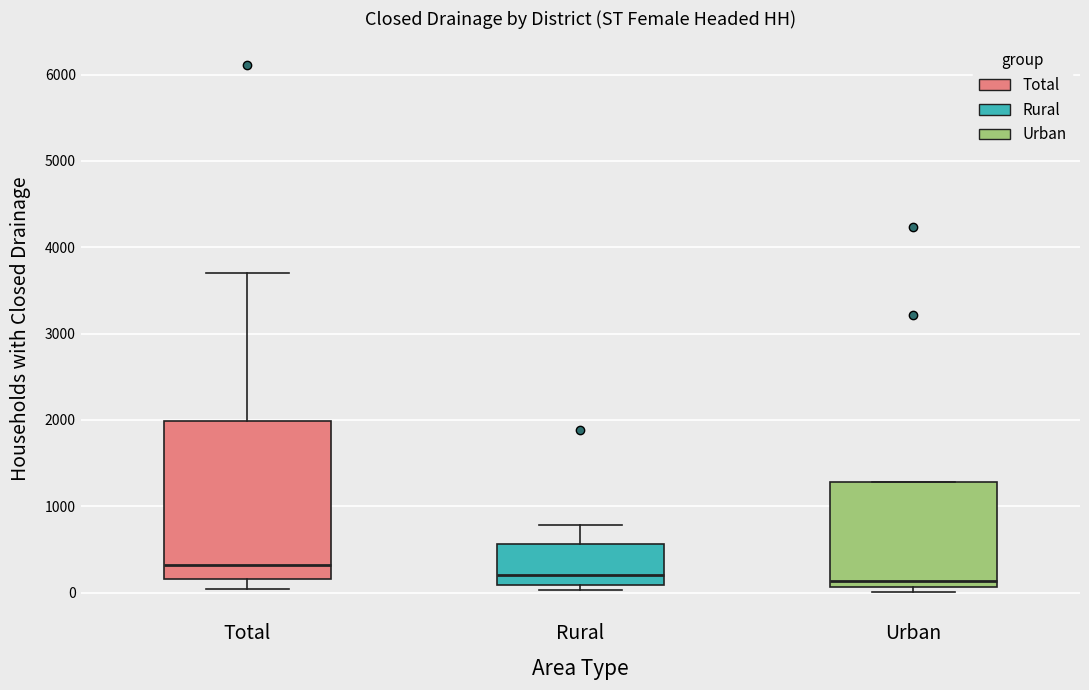

Reading left to right, read every box against the y-axis: the position of its median line, the range the box covers, and the ends of its whiskers. The values are not printed on the chart, so give them approximately, as read against the axis.

Total: median 300, box 200 to 2000, whiskers 0 to 3700
Rural: median 200, box 100 to 600, whiskers 0 to 800
Urban: median 100 (just above the box's lower edge), box 100 to 1300, whiskers 0 to 1300